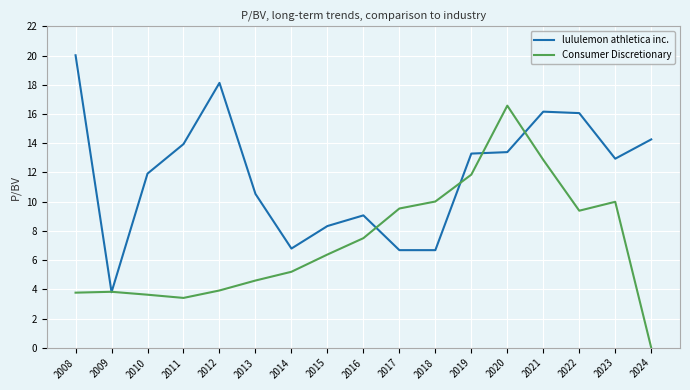

What is the difference between the lululemon athletica inc. values at 2023 and 2010?

1.0